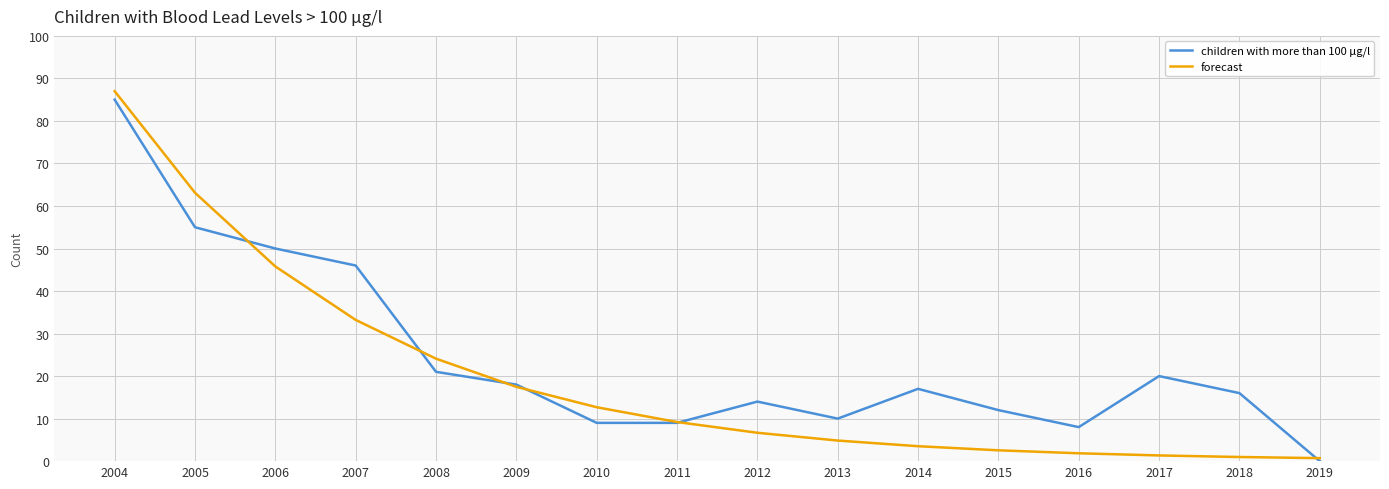

Between which two adjacent categories do forecast and children with more than 100 µg/l first intersect?

2005 and 2006